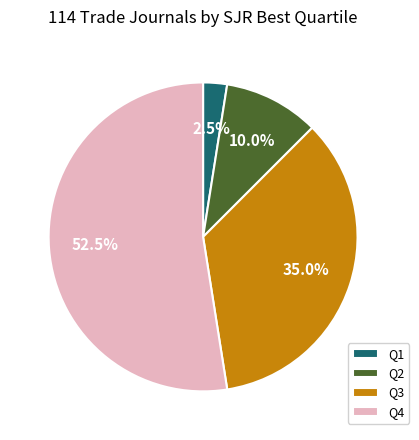

What portion of the pie excludes Q1?

97.5%